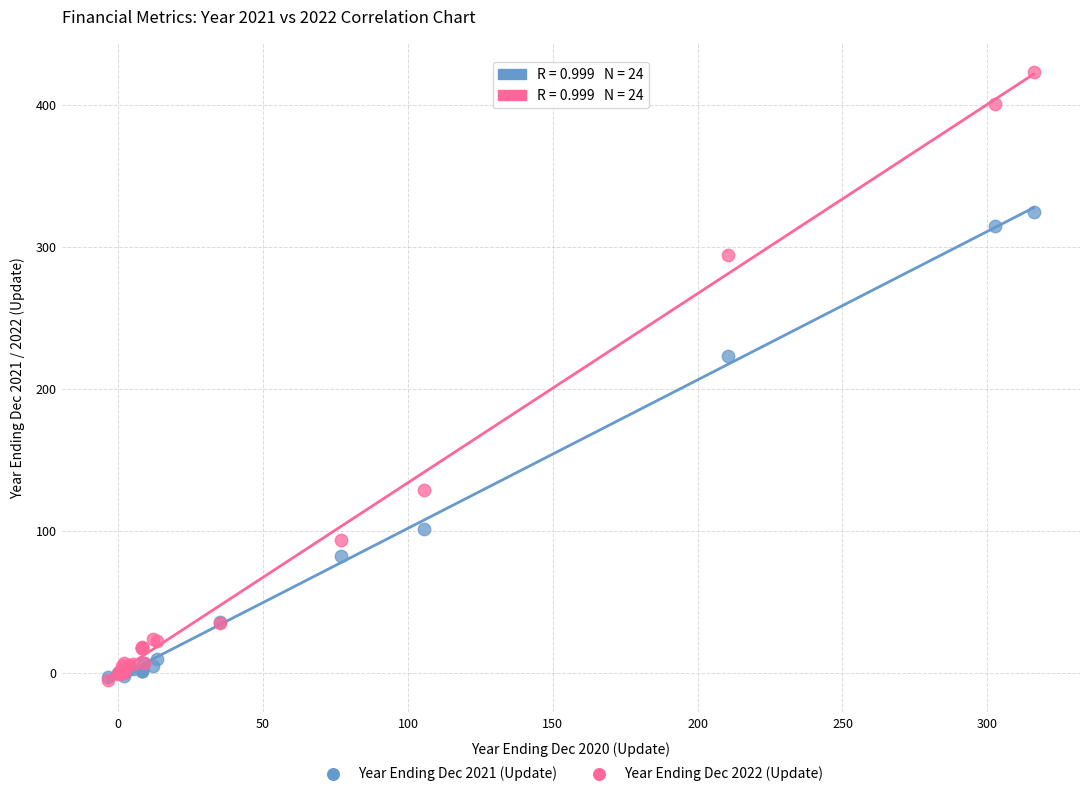

Which series contains the highest Y value?

Year Ending Dec 2022 (Update)